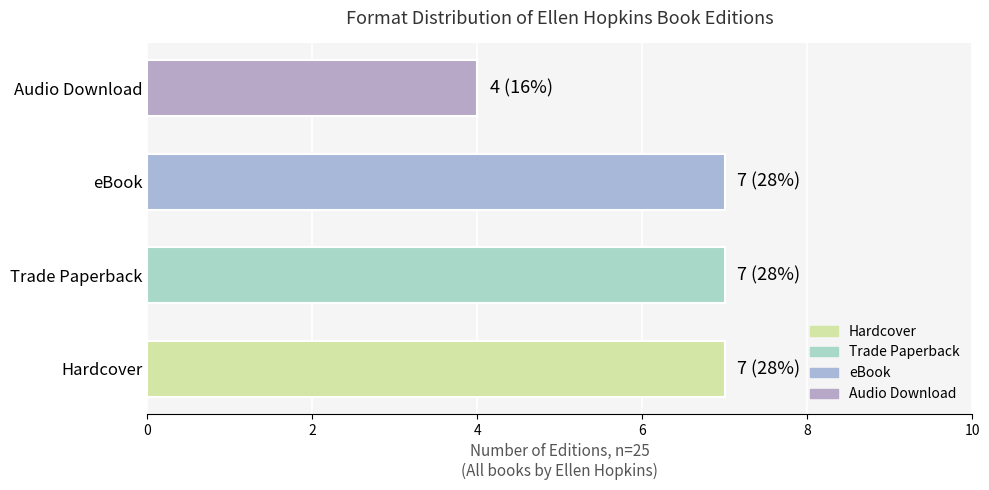

At which label is the value closest to 5?

Audio Download